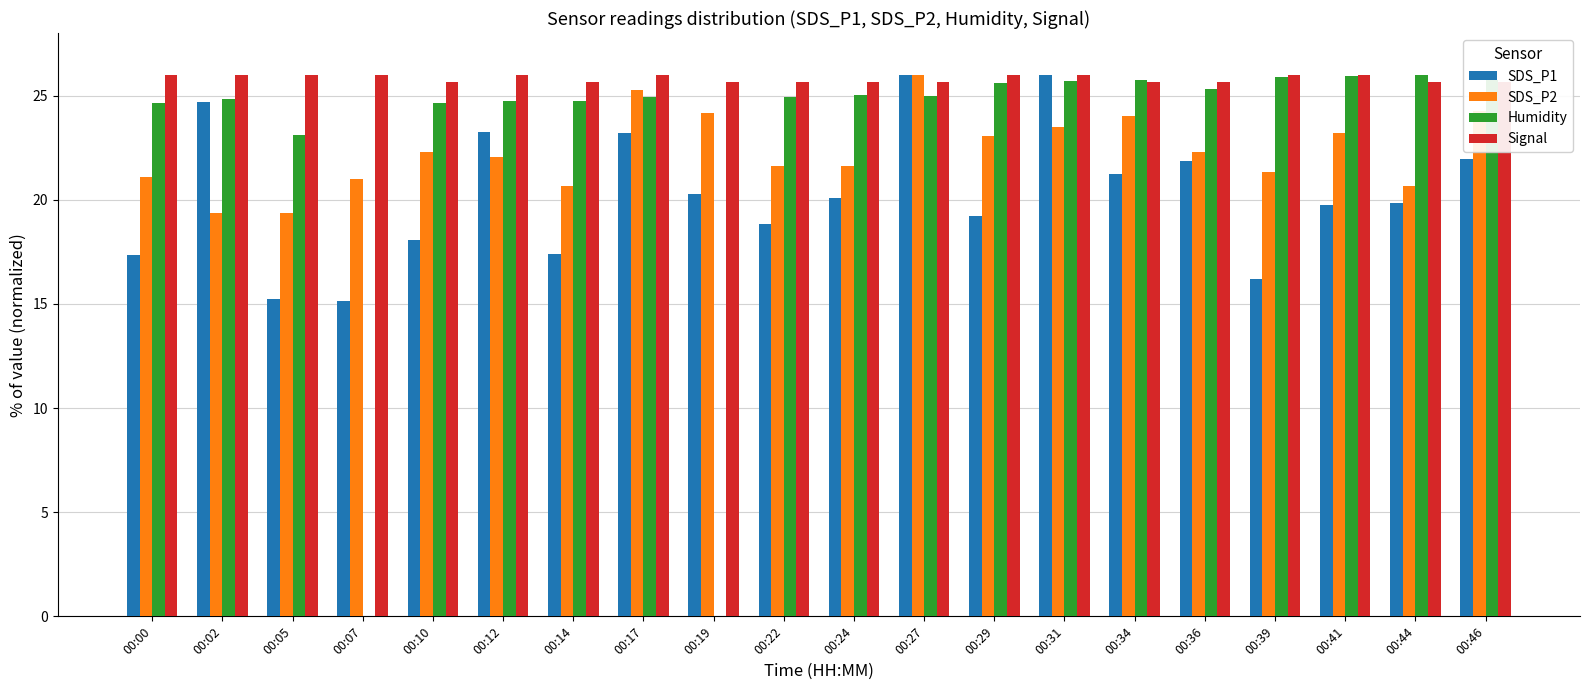

Between 00:19 and 00:34, which series saw the biggest shift?

Humidity